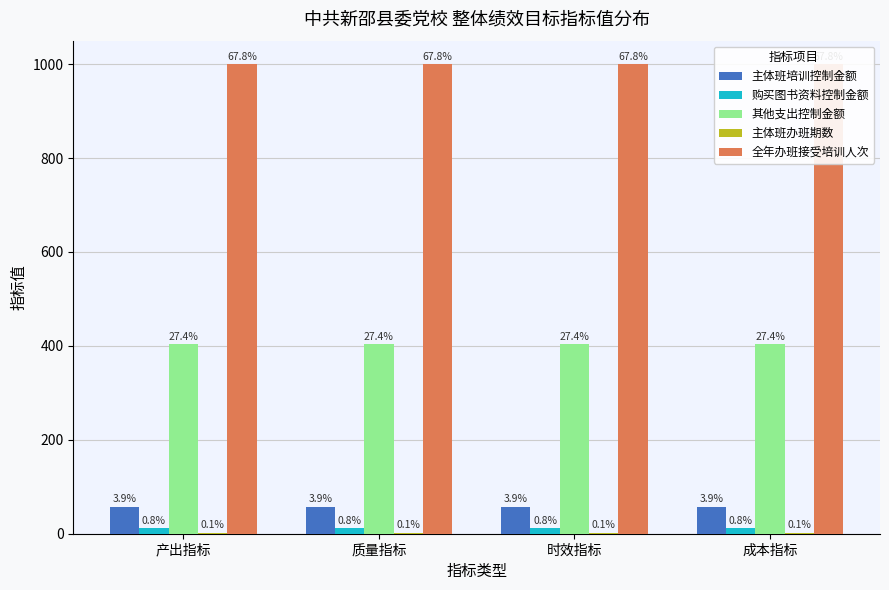

What is the maximum value for 全年办班接受培训人次?

1000.0